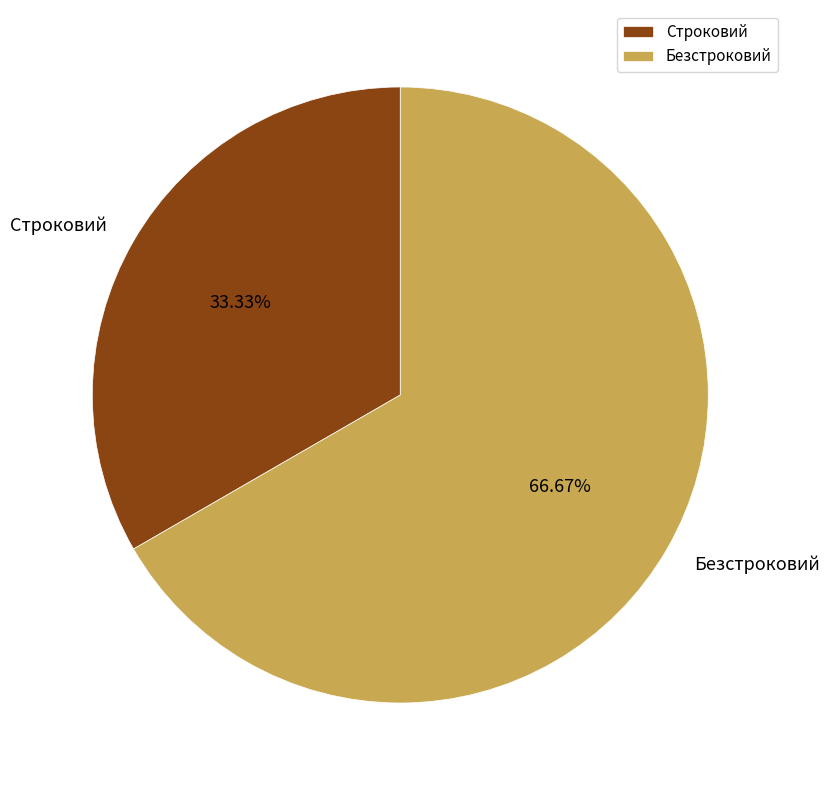

Is it true that Строковий is 40% of the pie?

False